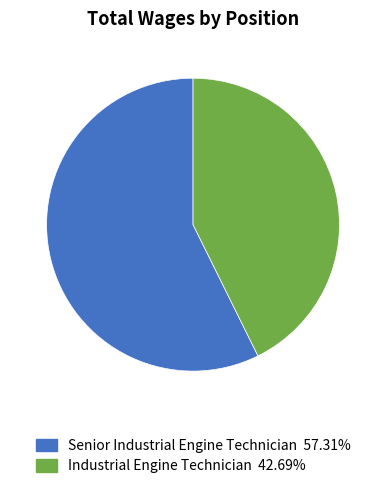

Is Industrial Engine Technician 42.69% the majority of the pie?

No